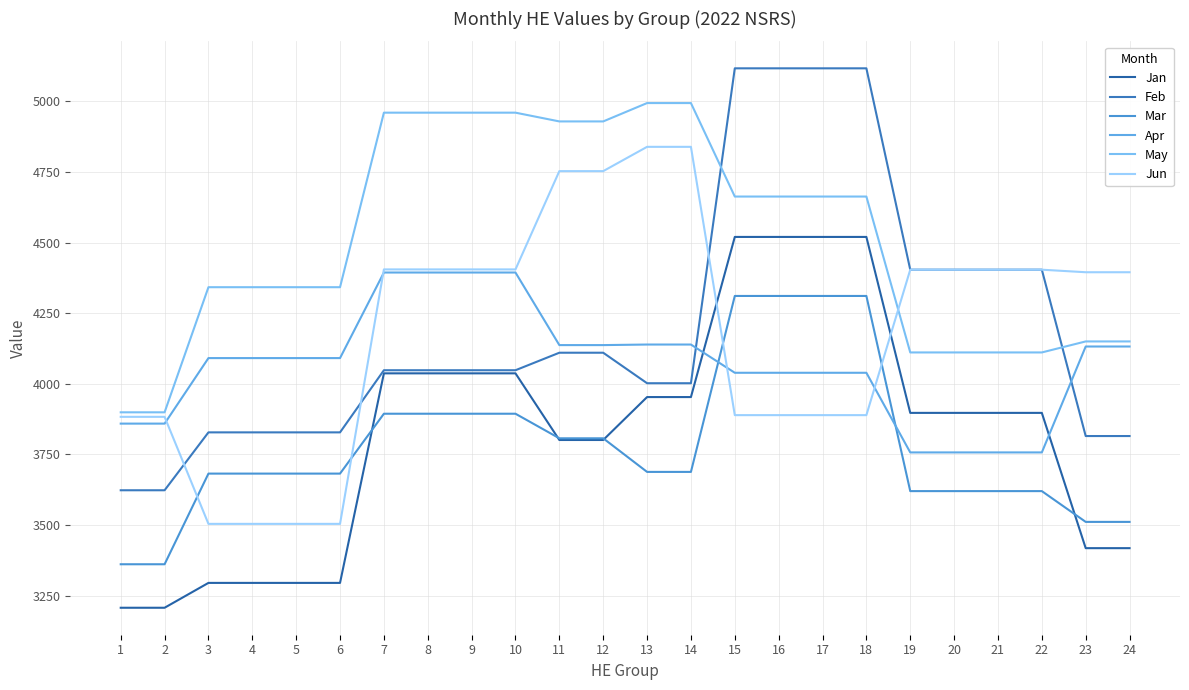

Which category has the highest value in the Feb series?

15